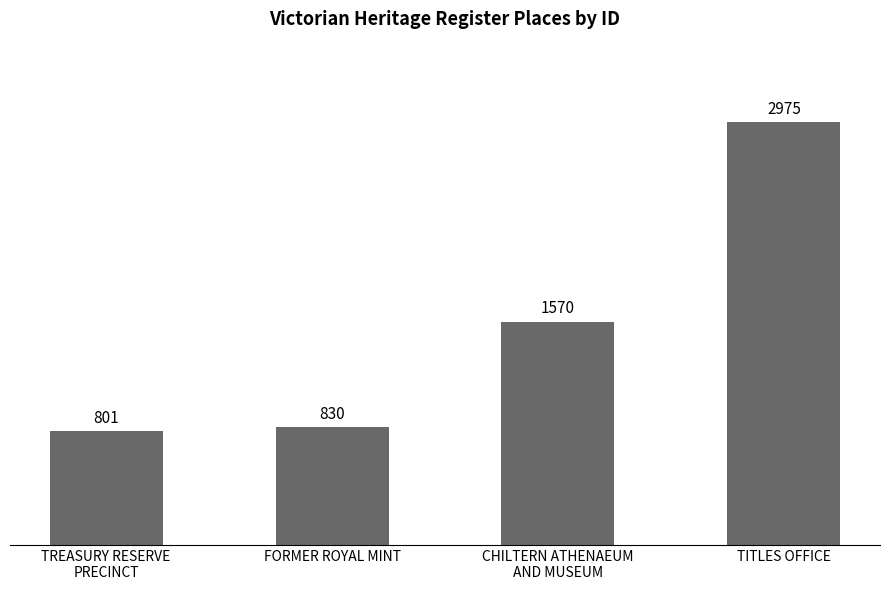

What is the label of the 2nd bar from the left?

FORMER ROYAL MINT